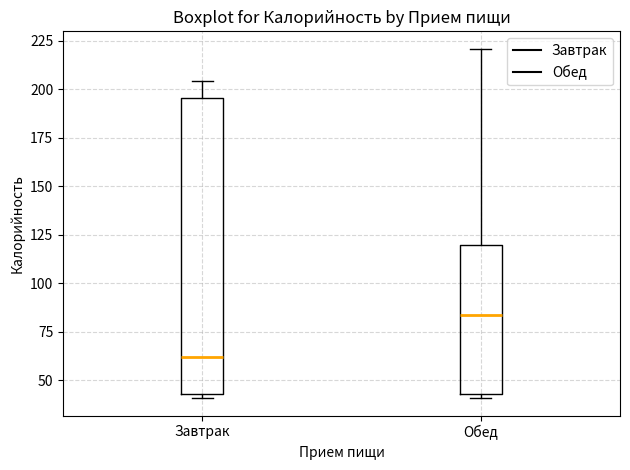

Which box has the highest median line?

Обед